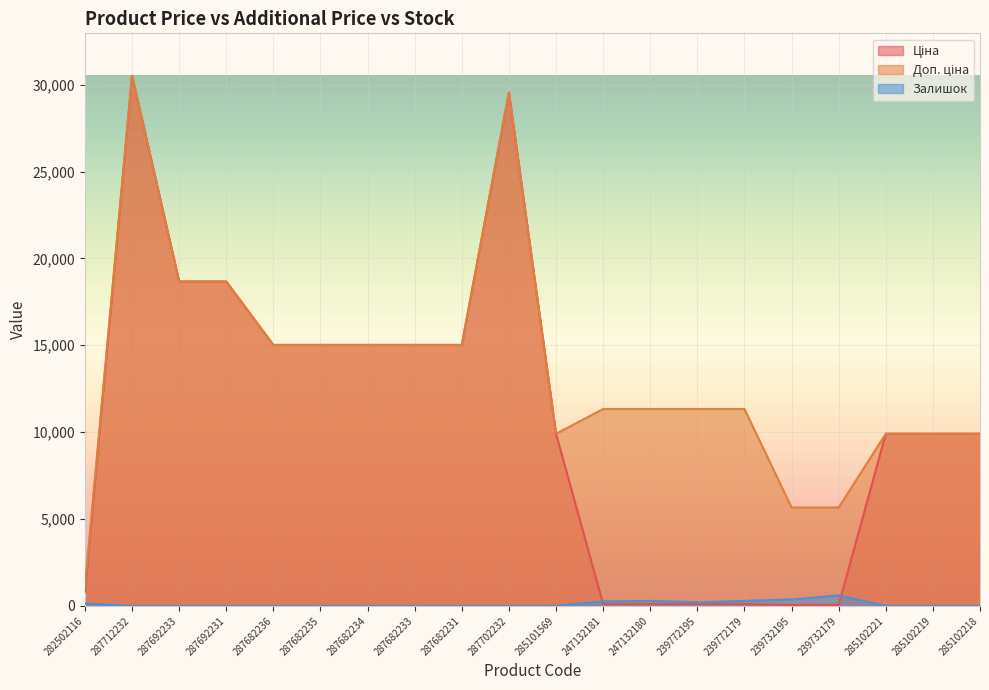

What is the label of the 9th point from the left?

287682231